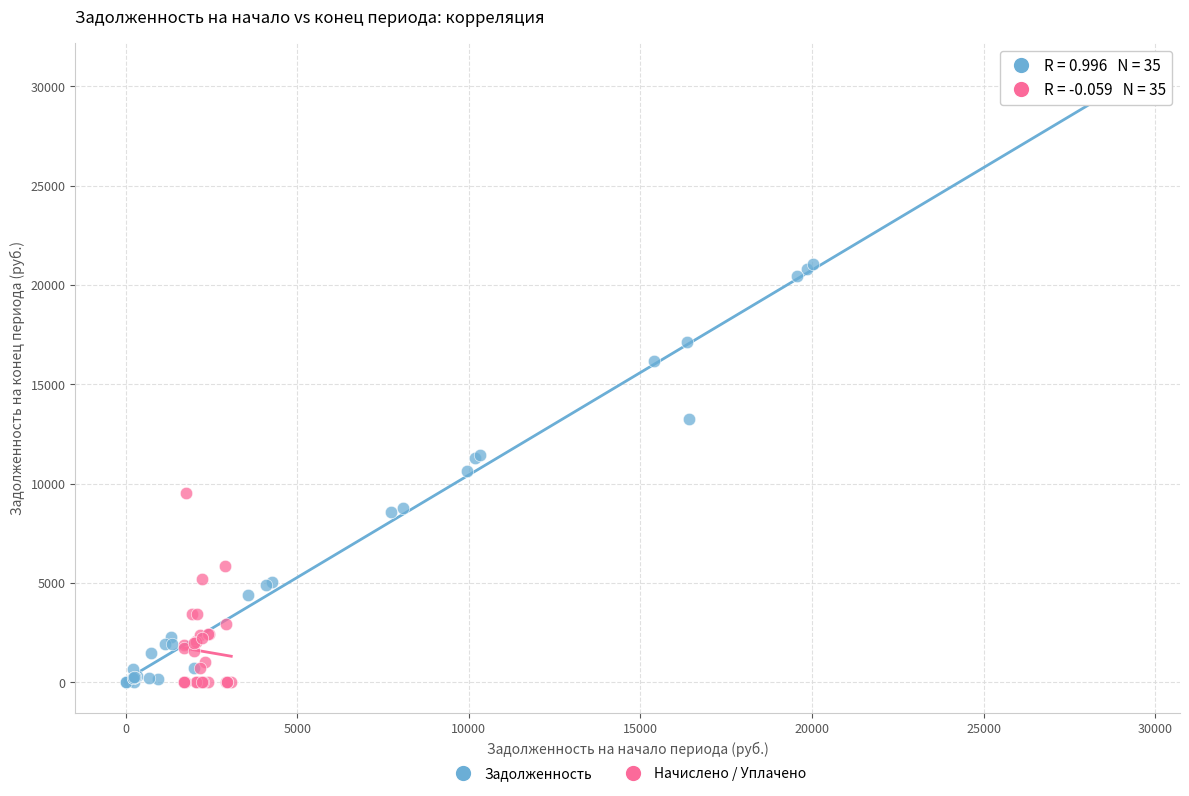

Which series contains the highest Y value?

Задолженность